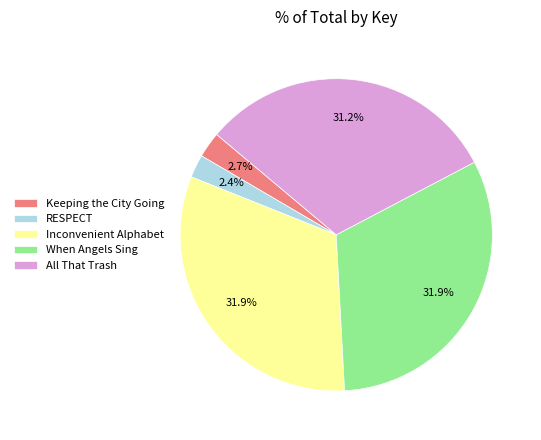

What is the ratio of the value at All That Trash to the value at When Angels Sing?

1.0